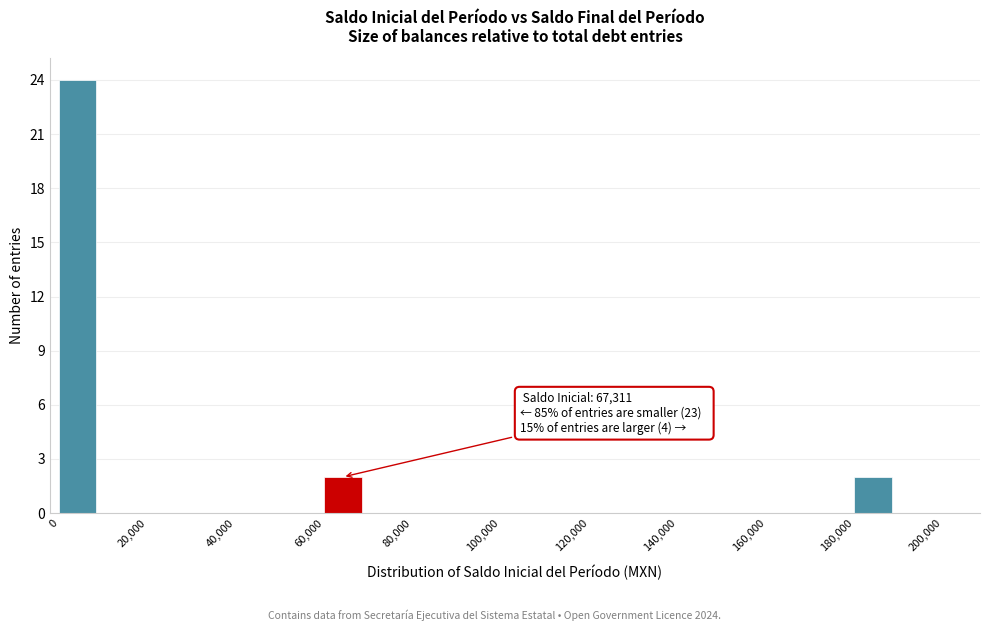

Over which range of the x-axis is the bar tallest?

0 to 10000